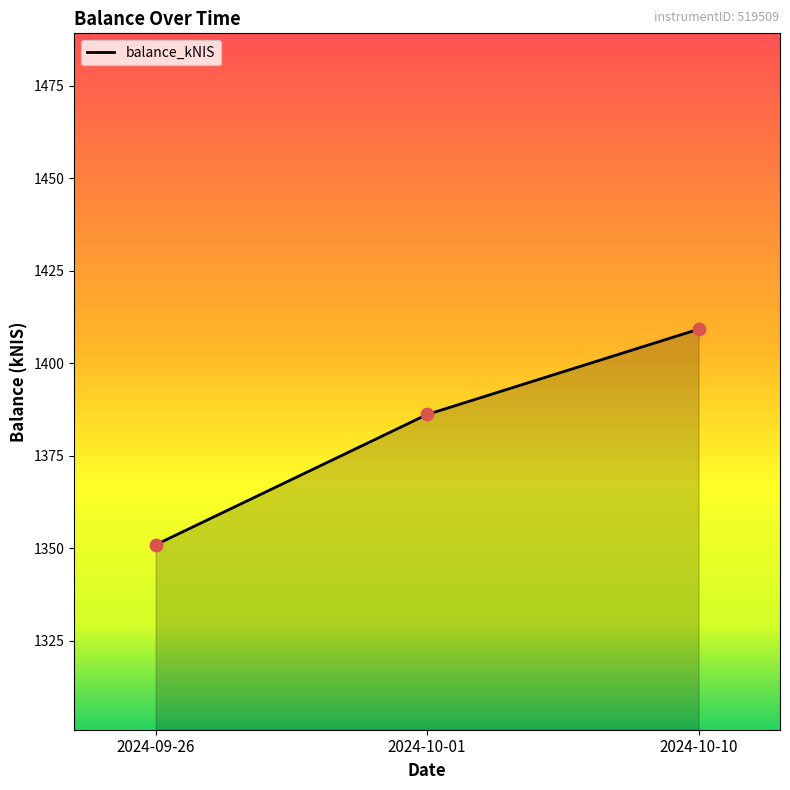

Between 2024-09-26 and 2024-10-01, which is larger?

2024-10-01